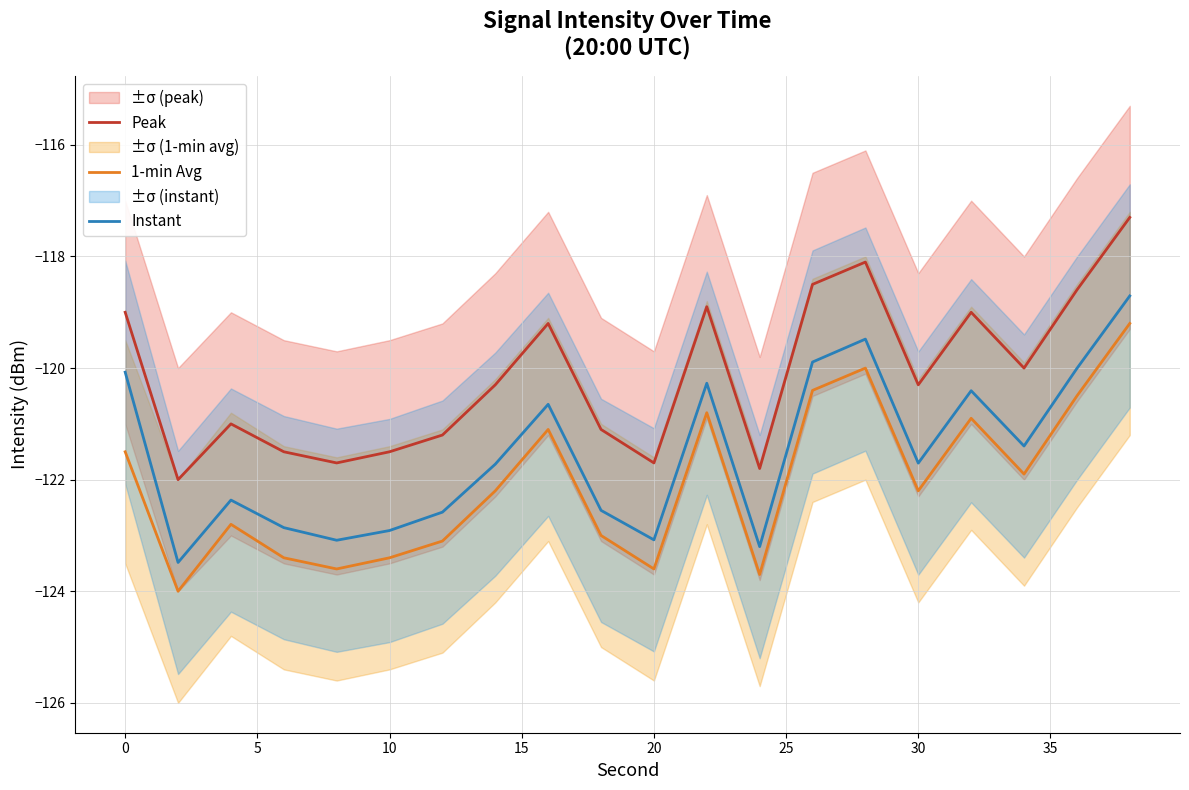

True or false: Peak and 1-min Avg cross at least once.

False